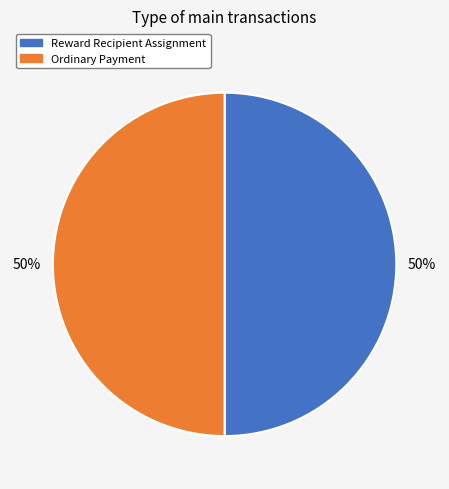

To the nearest percent, what is the average slice percentage?

50%